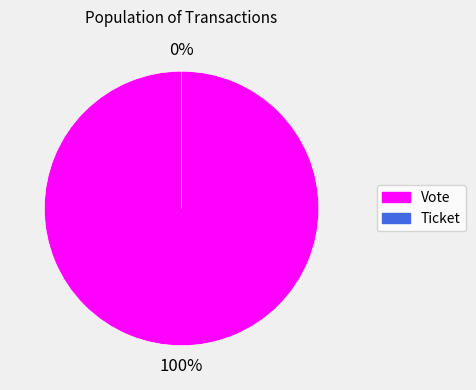

Which slice is the smallest?

Ticket